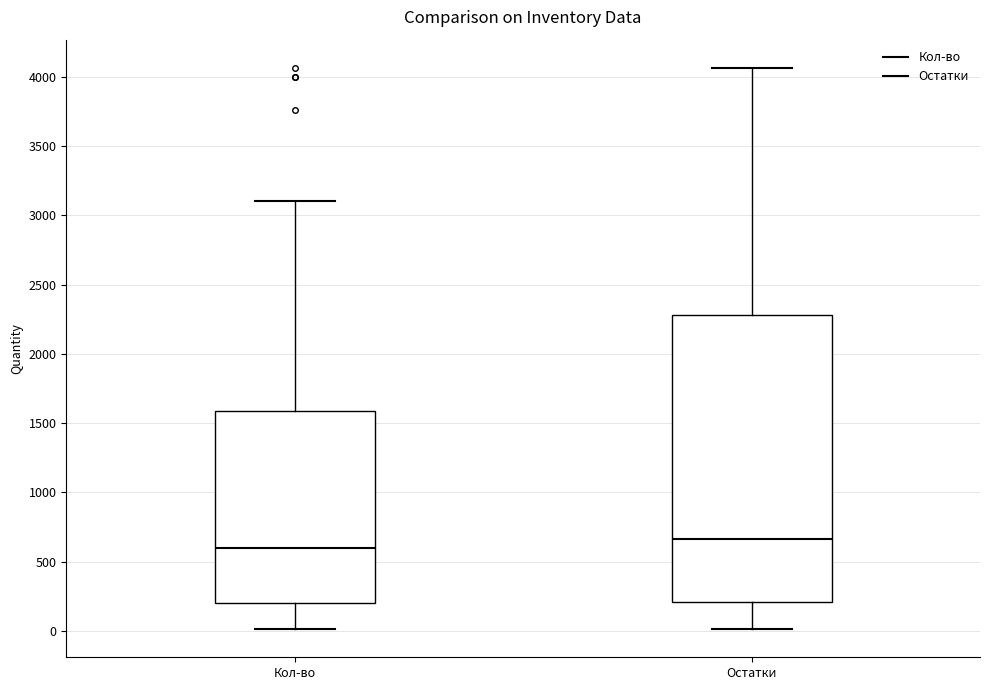

Reading left to right, transcribe this box plot: for each box, give where its median line is, the range the box spans, and where its two whiskers end, as read against the y-axis. The values are not printed on the chart, so give them approximately, as read against the axis.

Кол-во: median 600, box 200 to 1600, whiskers 0 to 3100
Остатки: median 650, box 200 to 2300, whiskers 0 to 4050